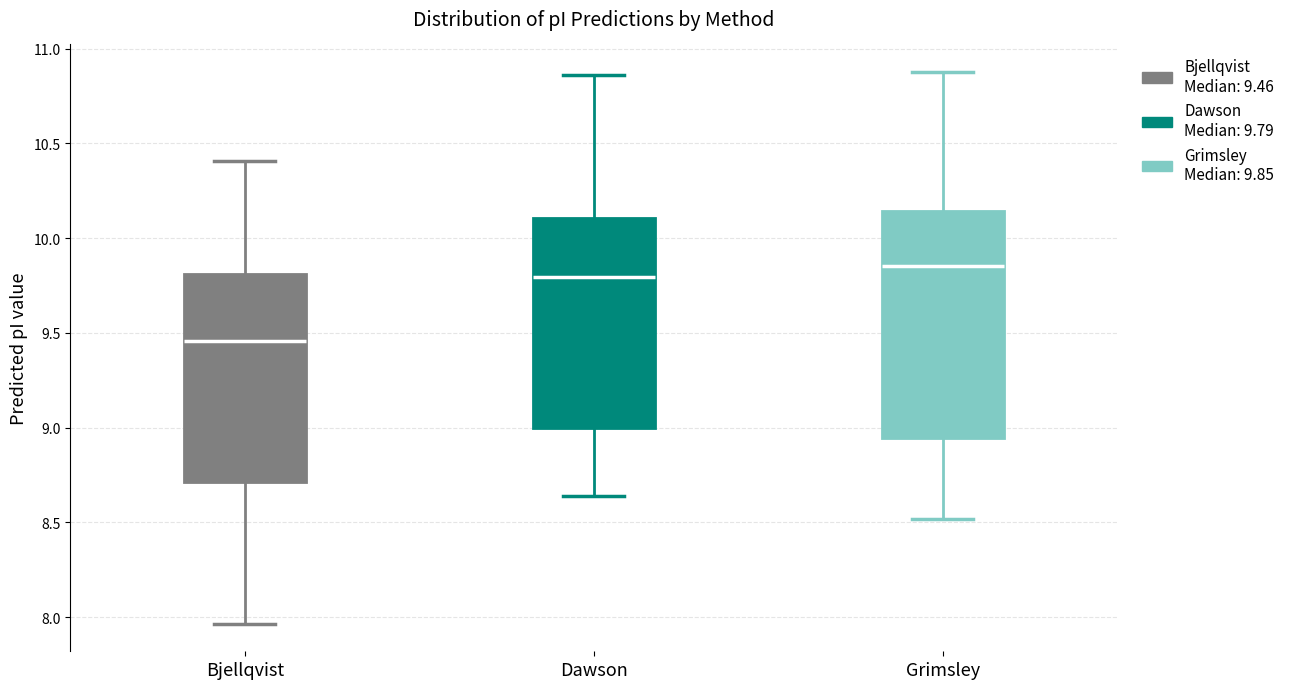

Comparing the boxes themselves (not the whiskers), which one is the tallest?

Grimsley